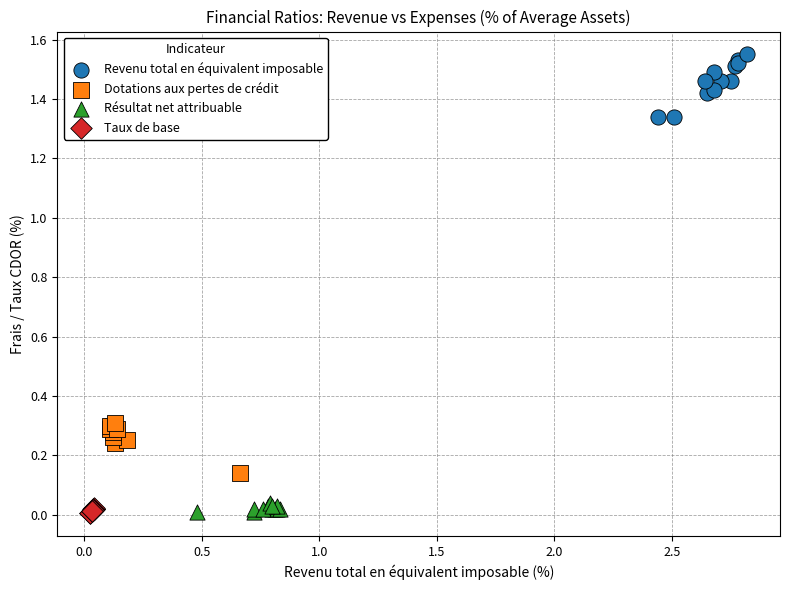

Which series has the largest Y range (max minus min)?

Revenu total en équivalent imposable